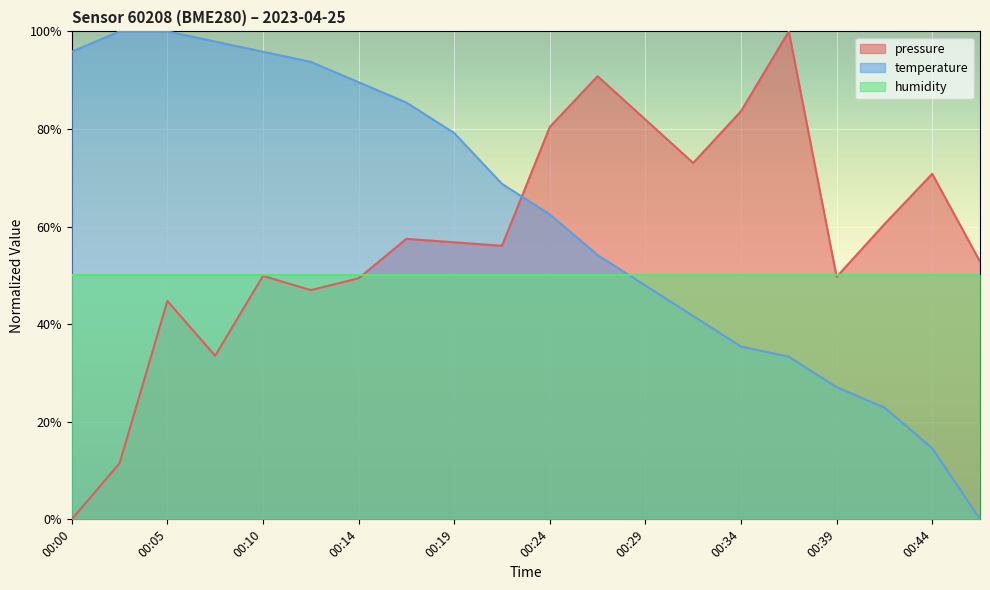

What are all the series names shown in the legend?

pressure, temperature, humidity